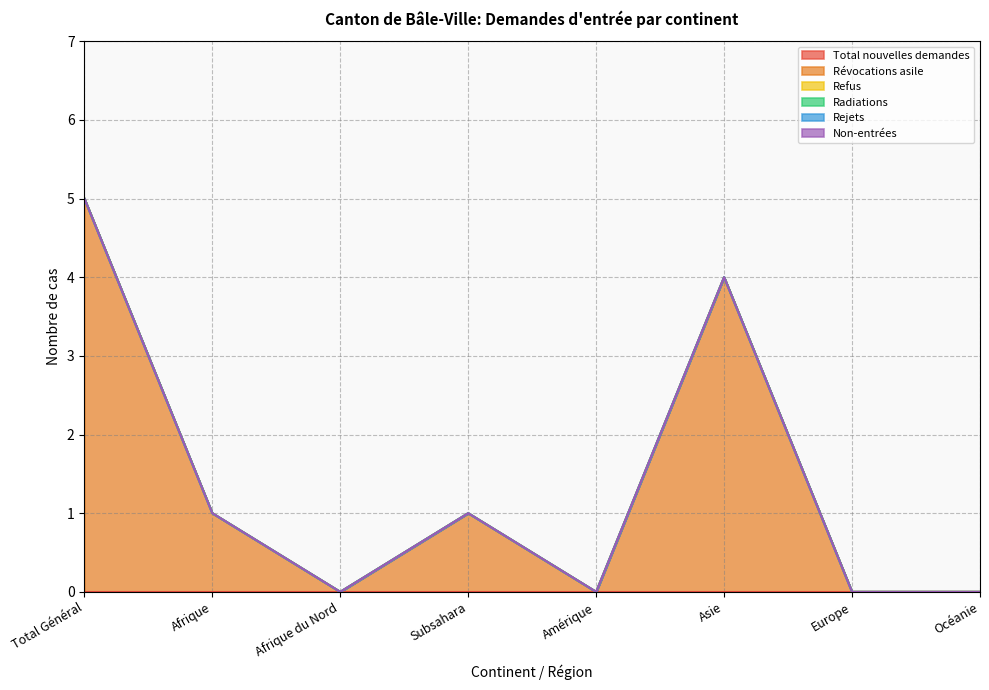

True or false: Radiations and Refus intersect in this chart.

False